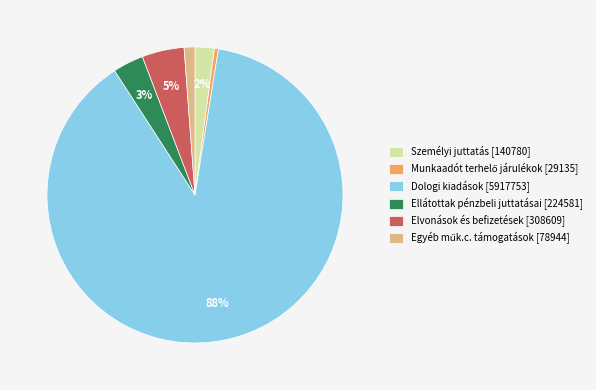

To the nearest percent, what portion does Személyi juttatás [140780] represent?

2%